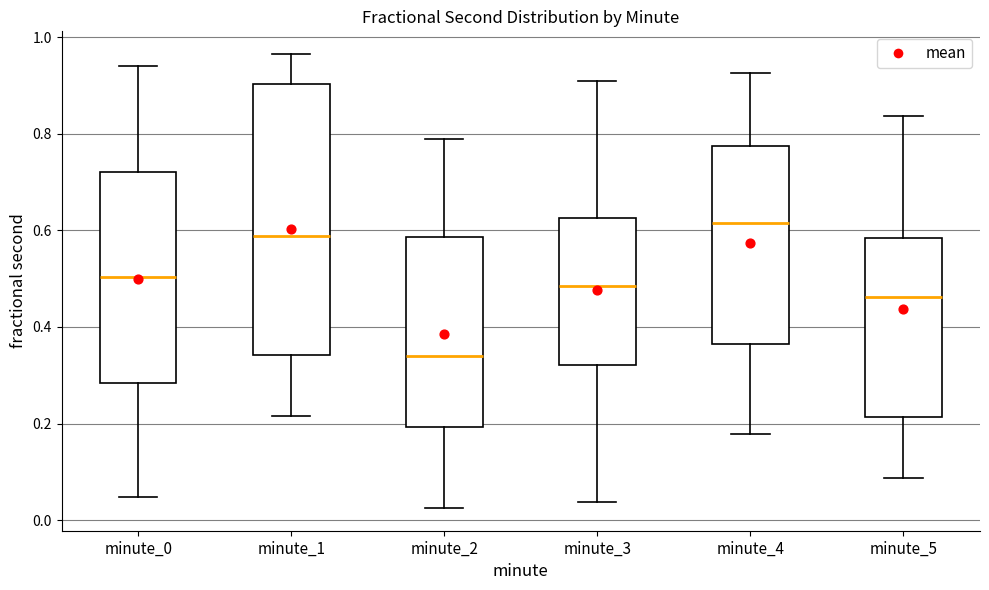

Reading left to right, transcribe this box plot: for each box, give where its median line is, the range the box spans, and where its two whiskers end, as read against the y-axis. The values are not printed on the chart, so give them approximately, as read against the axis.

minute_0: median 0.50, box 0.28 to 0.72, whiskers 0.04 to 0.94
minute_1: median 0.58, box 0.34 to 0.90, whiskers 0.22 to 0.96
minute_2: median 0.34, box 0.20 to 0.58, whiskers 0.02 to 0.78
minute_3: median 0.48, box 0.32 to 0.62, whiskers 0.04 to 0.92
minute_4: median 0.62, box 0.36 to 0.78, whiskers 0.18 to 0.92
minute_5: median 0.46, box 0.22 to 0.58, whiskers 0.08 to 0.84